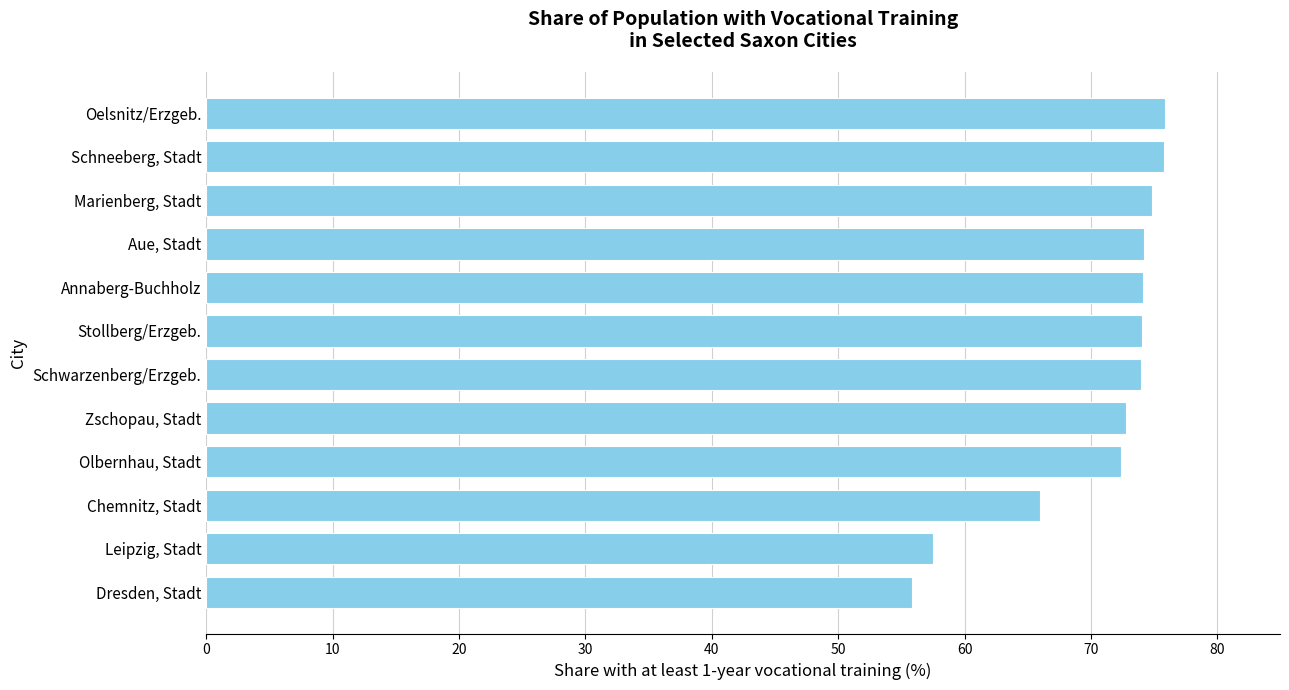

Where is the data nearest to the value 65?

Chemnitz, Stadt